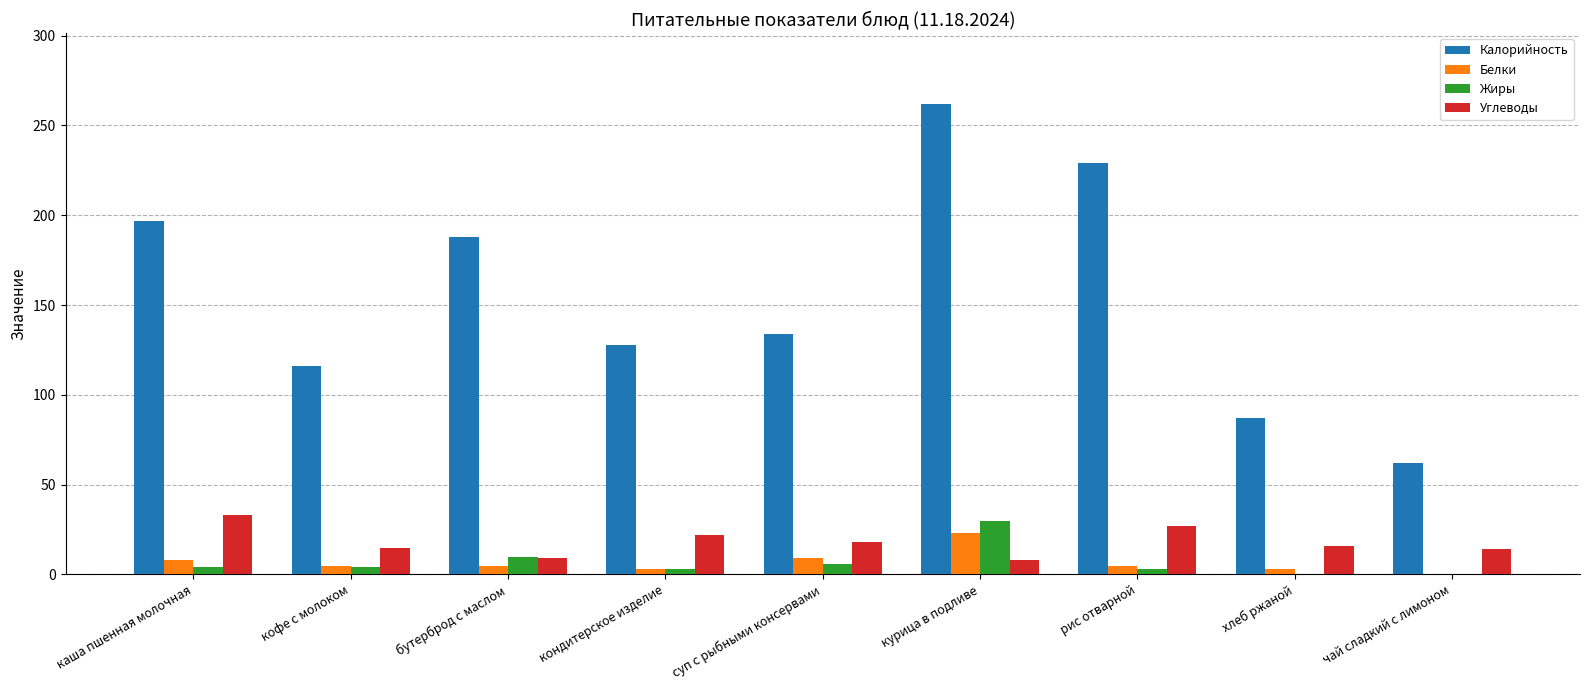

The Углеводы series shows 14 at чай сладкий с лимоном. True or false?

True